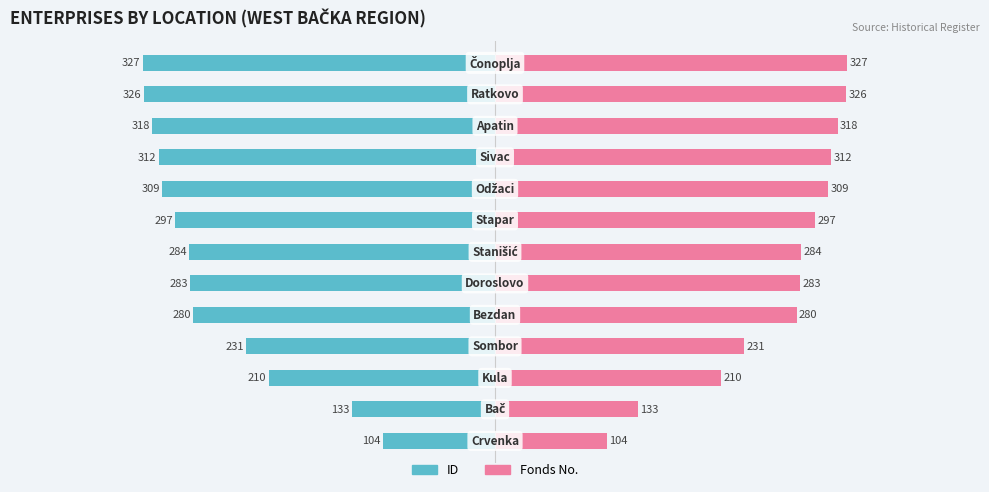

What is the maximum value shown in the chart?

327